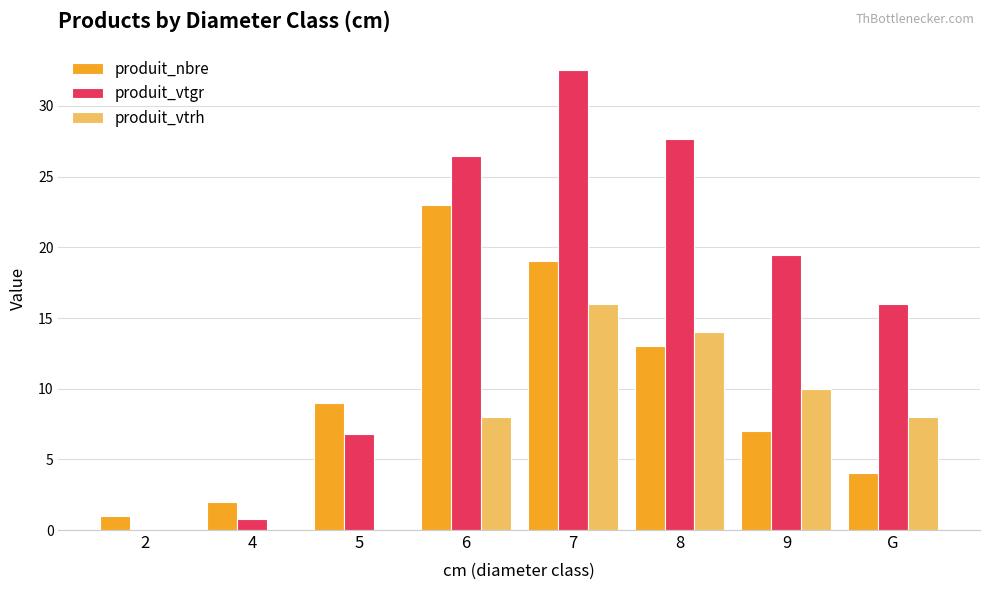

Which series has the largest total across all categories?

produit_vtgr